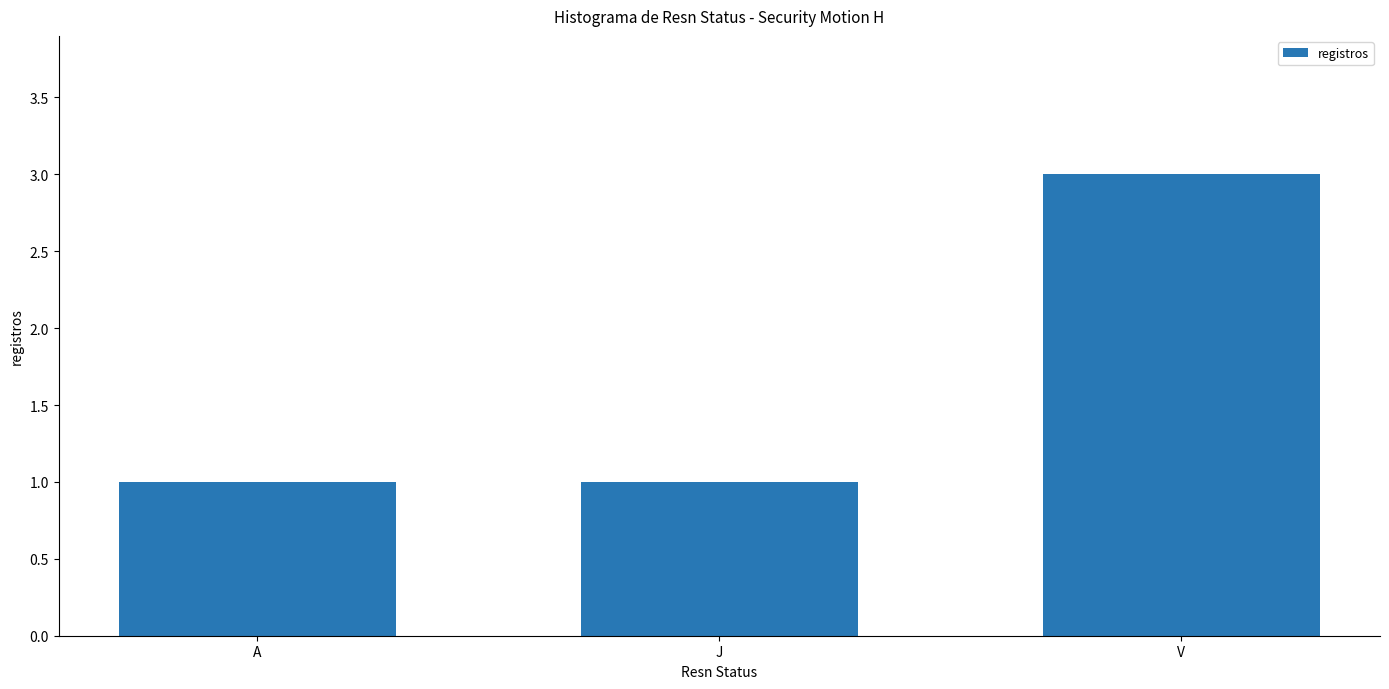

Is it true that the value at V is 3?

True